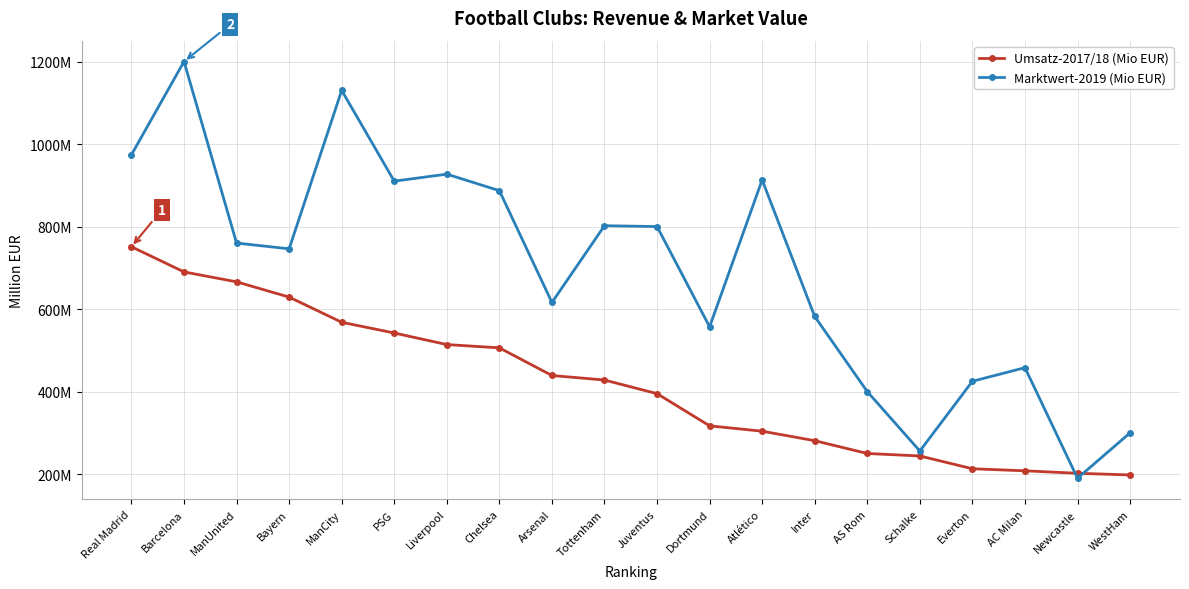

What is the sum of all Umsatz-2017/18 (Mio EUR) values?

8345